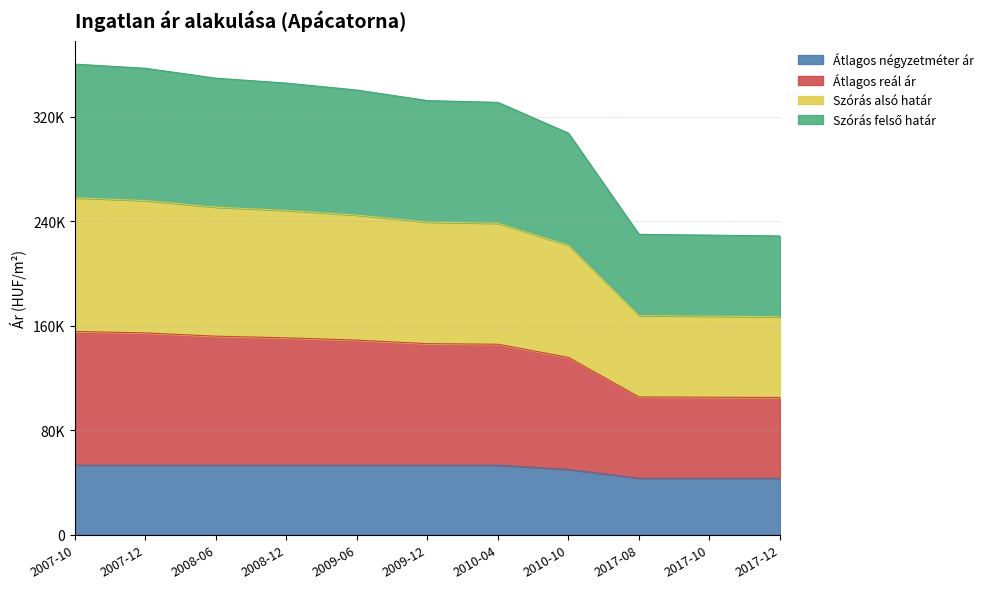

True or false: Szórás alsó határ and Szórás felső határ cross at least once.

False